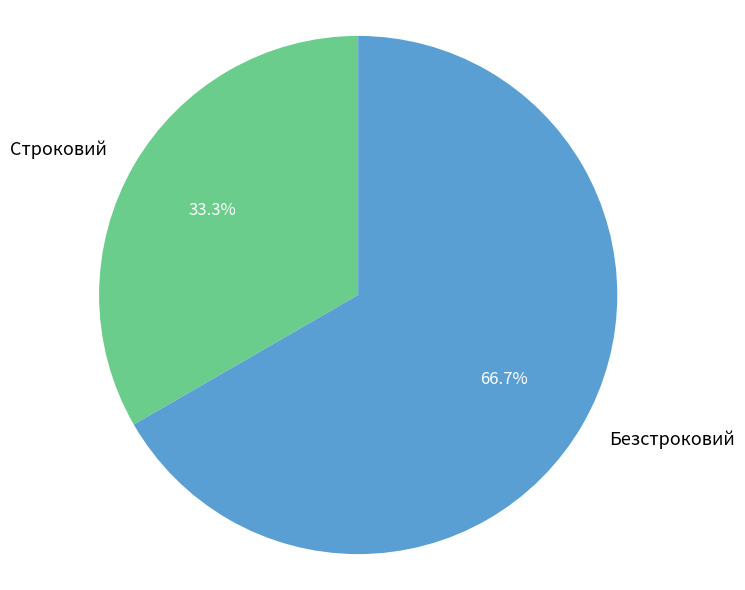

What portion of the pie excludes Строковий?

66.7%